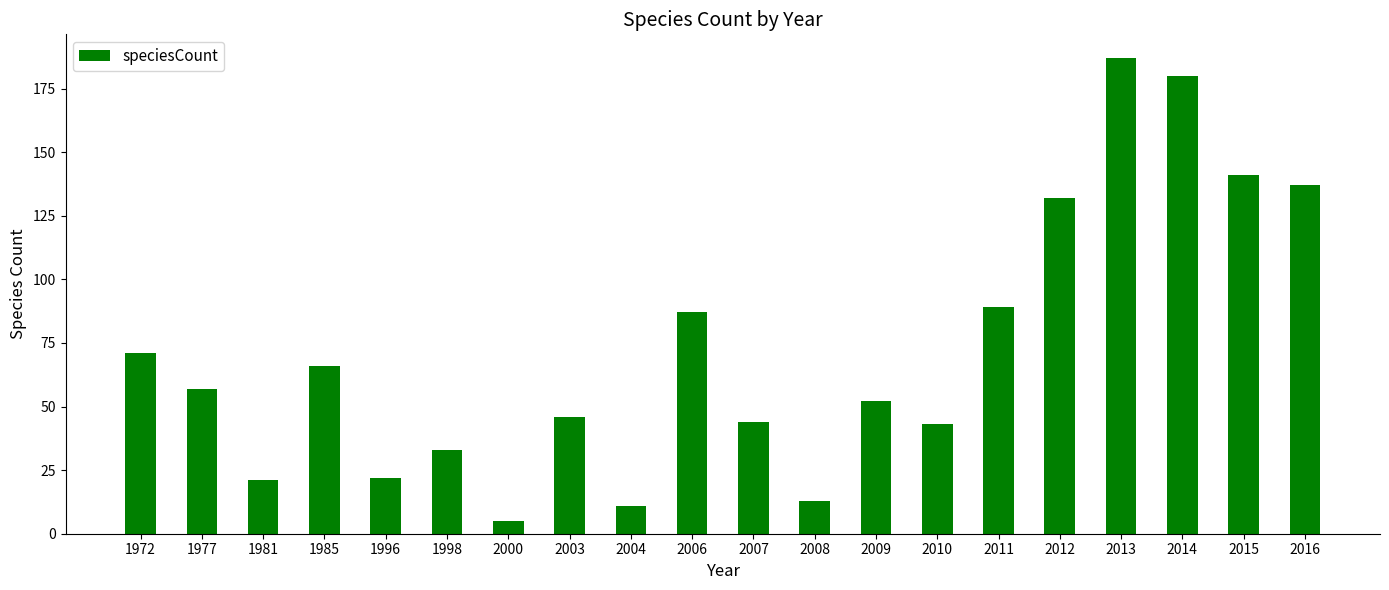

What is the sum of all values?

1437